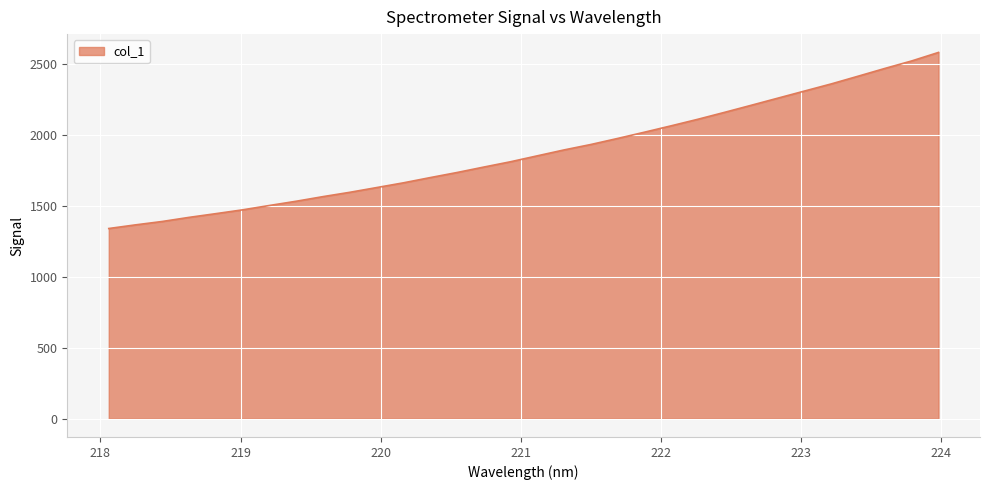

What is the difference between the maximum and minimum values?

1240.3